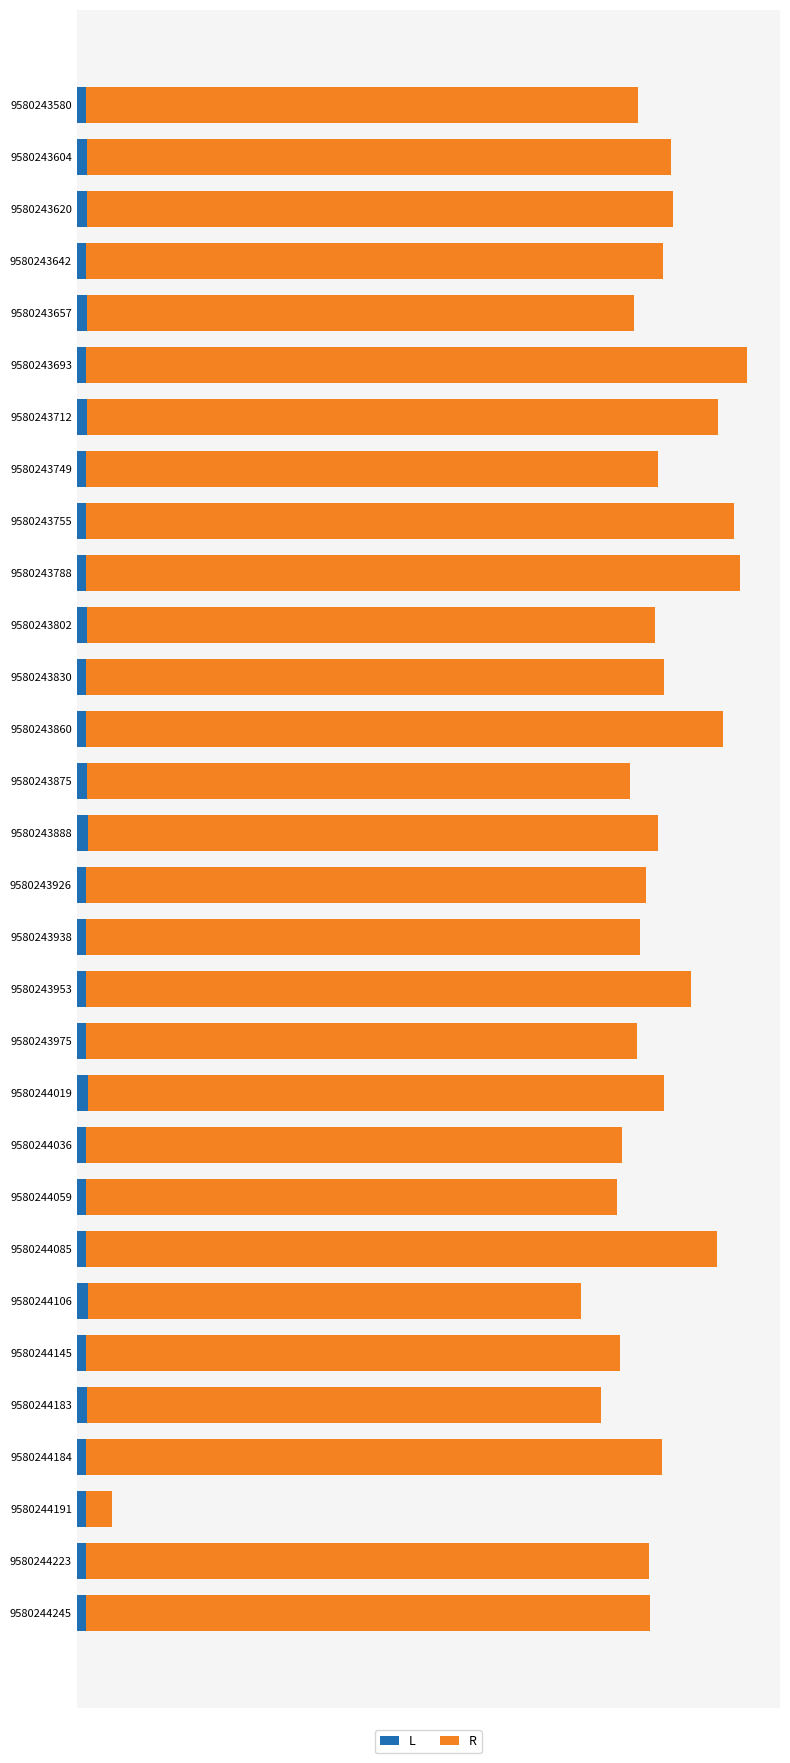

What is the lowest value of the L series?

21